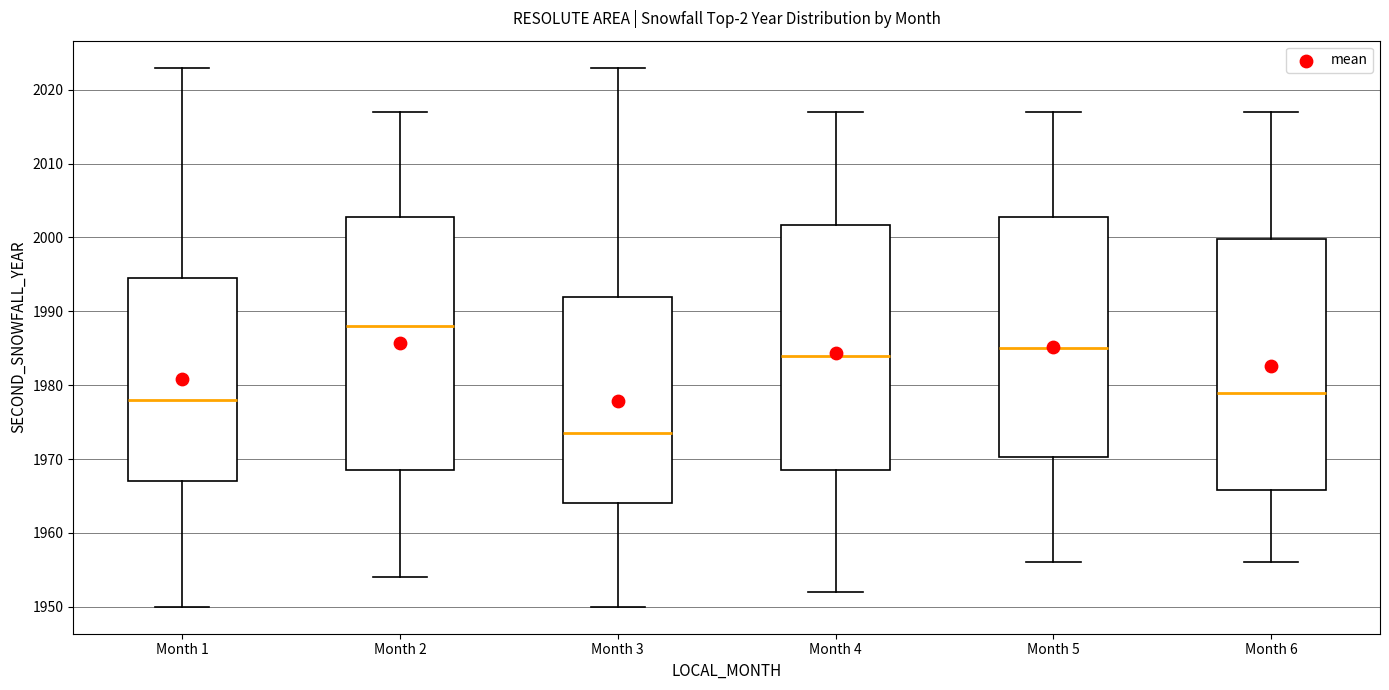

Reading left to right, transcribe this box plot: for each box, give where its median line is, the range the box spans, and where its two whiskers end, as read against the y-axis. The values are not printed on the chart, so give them approximately, as read against the axis.

Month 1: median 1978, box 1967 to 1995, whiskers 1950 to 2023
Month 2: median 1988, box 1969 to 2003, whiskers 1954 to 2017
Month 3: median 1974, box 1964 to 1992, whiskers 1950 to 2023
Month 4: median 1984, box 1969 to 2002, whiskers 1952 to 2017
Month 5: median 1985, box 1970 to 2003, whiskers 1956 to 2017
Month 6: median 1979, box 1966 to 2000, whiskers 1956 to 2017